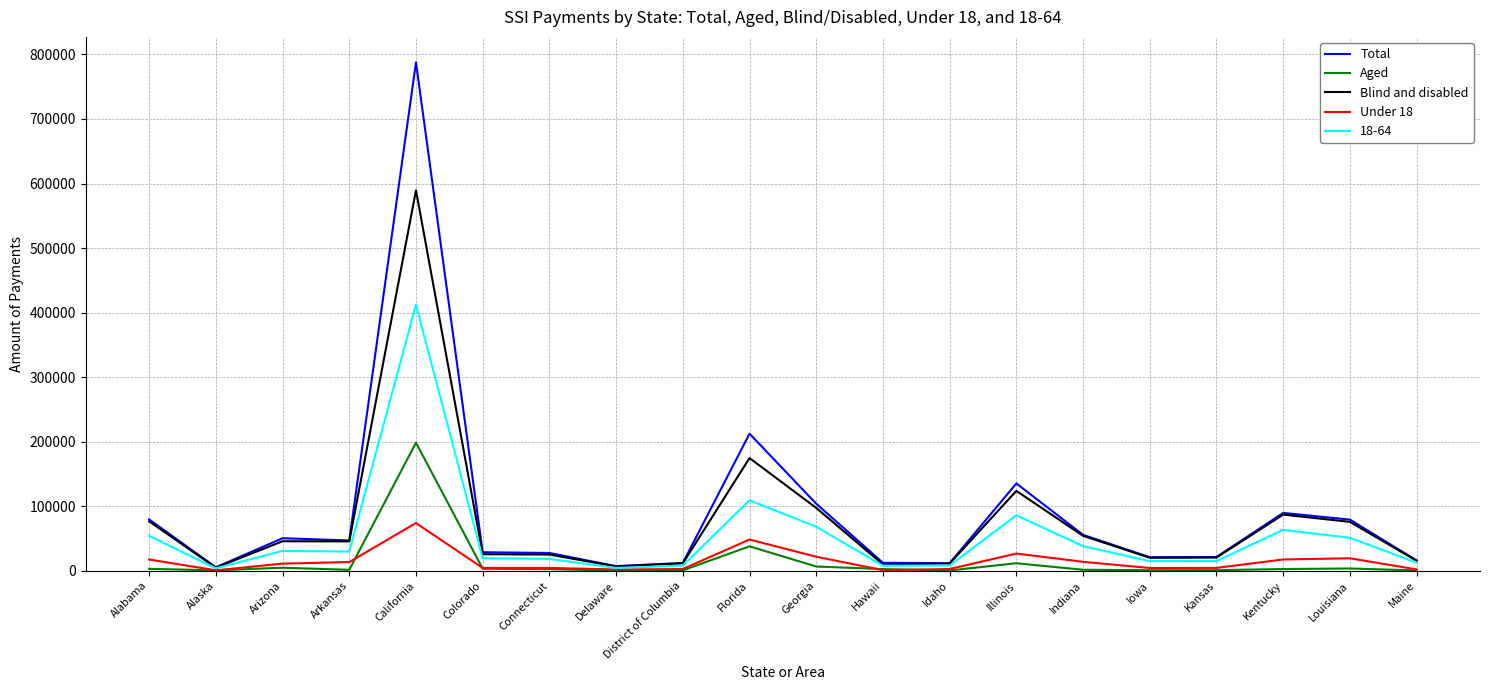

What is the greatest value displayed?

787864